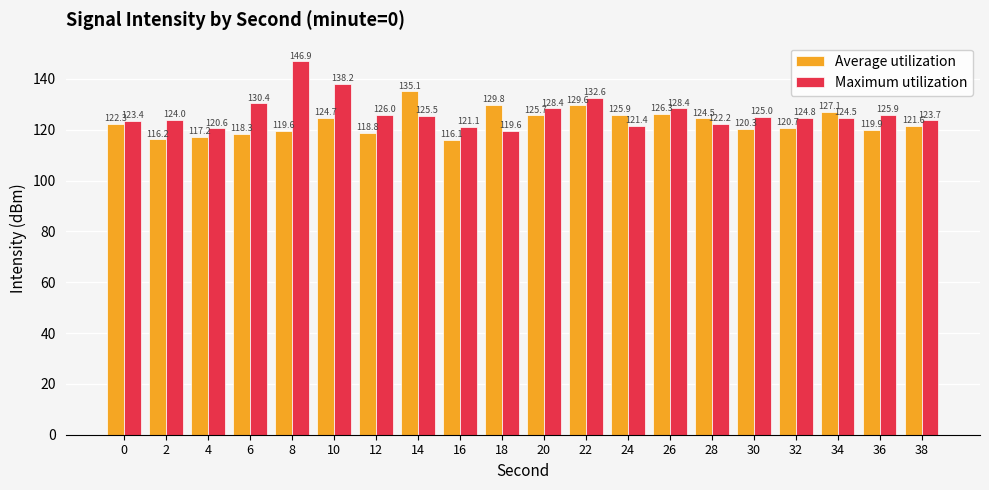

Is the value of Average utilization at 0 greater than the value of Maximum utilization at 22?

No